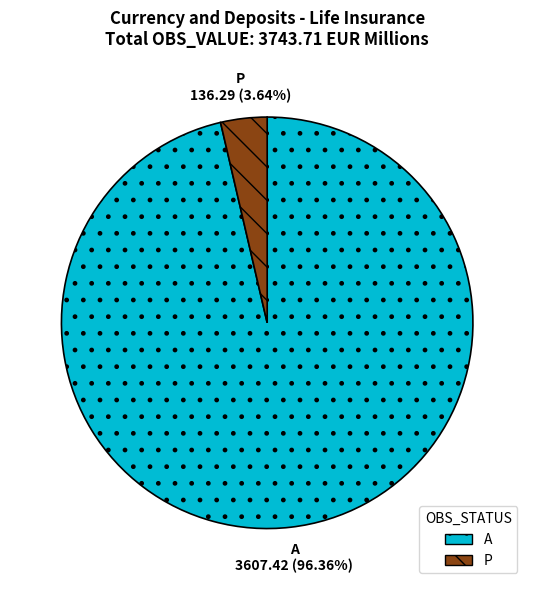

Do P and A together represent more than half of the pie?

Yes